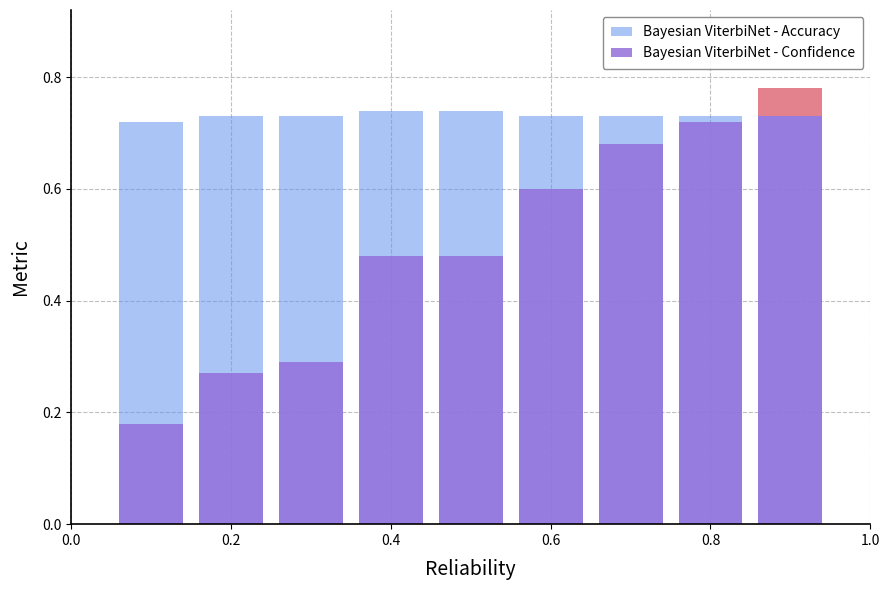

The Bayesian ViterbiNet - Accuracy series shows 0.7 at 0.4. True or false?

True